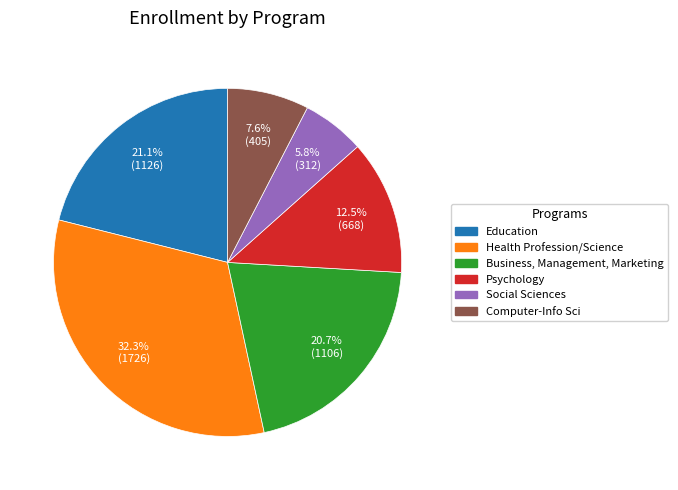

What is the smallest slice in the pie chart?

Social Sciences